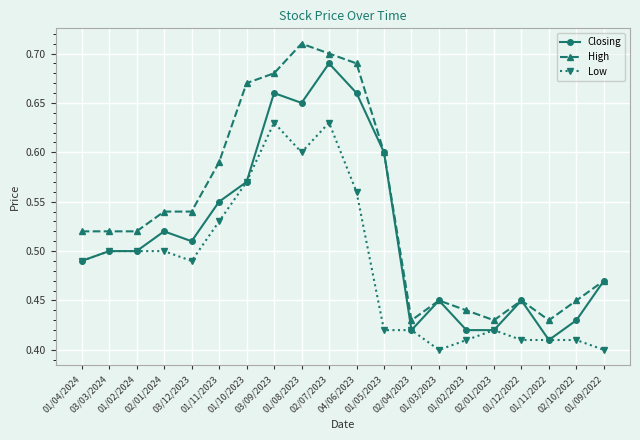

True or false: High has more than 2 points higher than both neighbors.

True